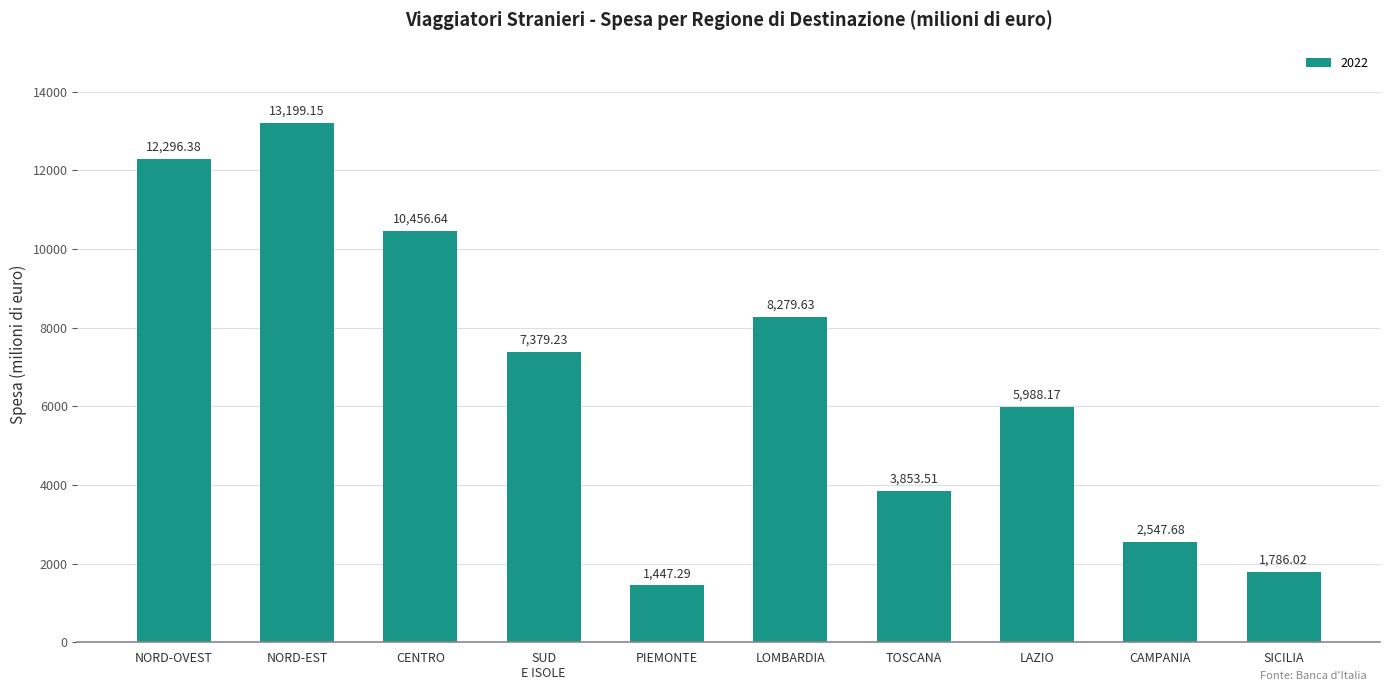

What is the change in value from LOMBARDIA to TOSCANA?

-4426.1